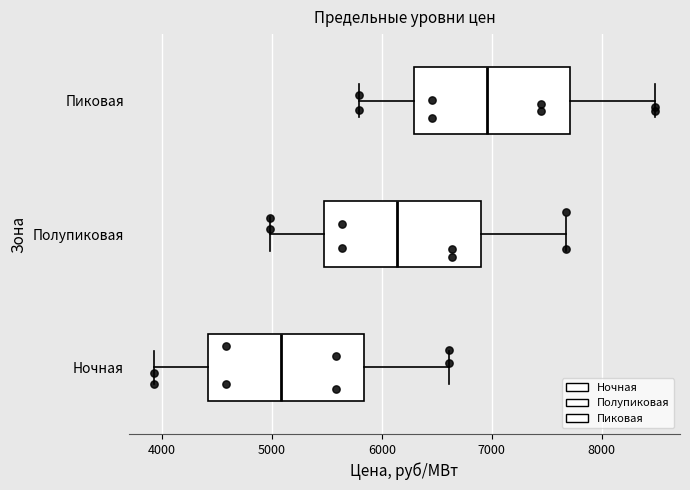

Which box's median line is the furthest to the right?

Пиковая